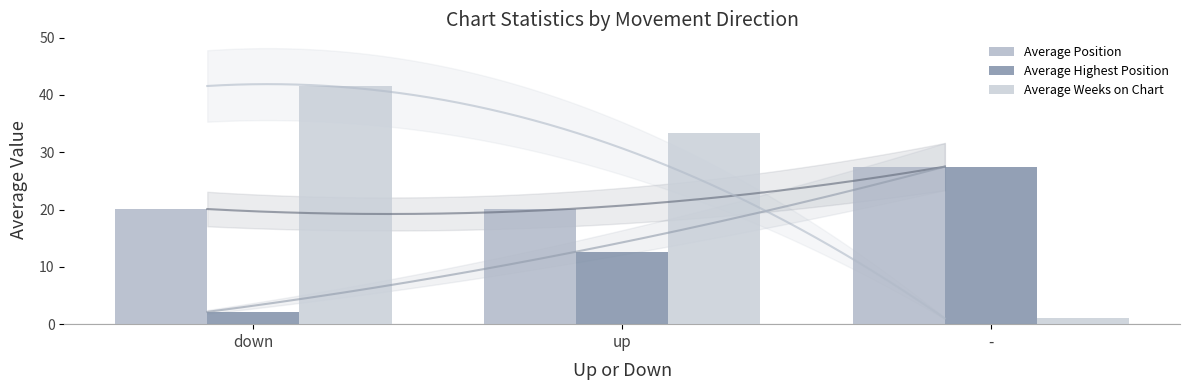

At which category does the chart reach its minimum across all series?

-